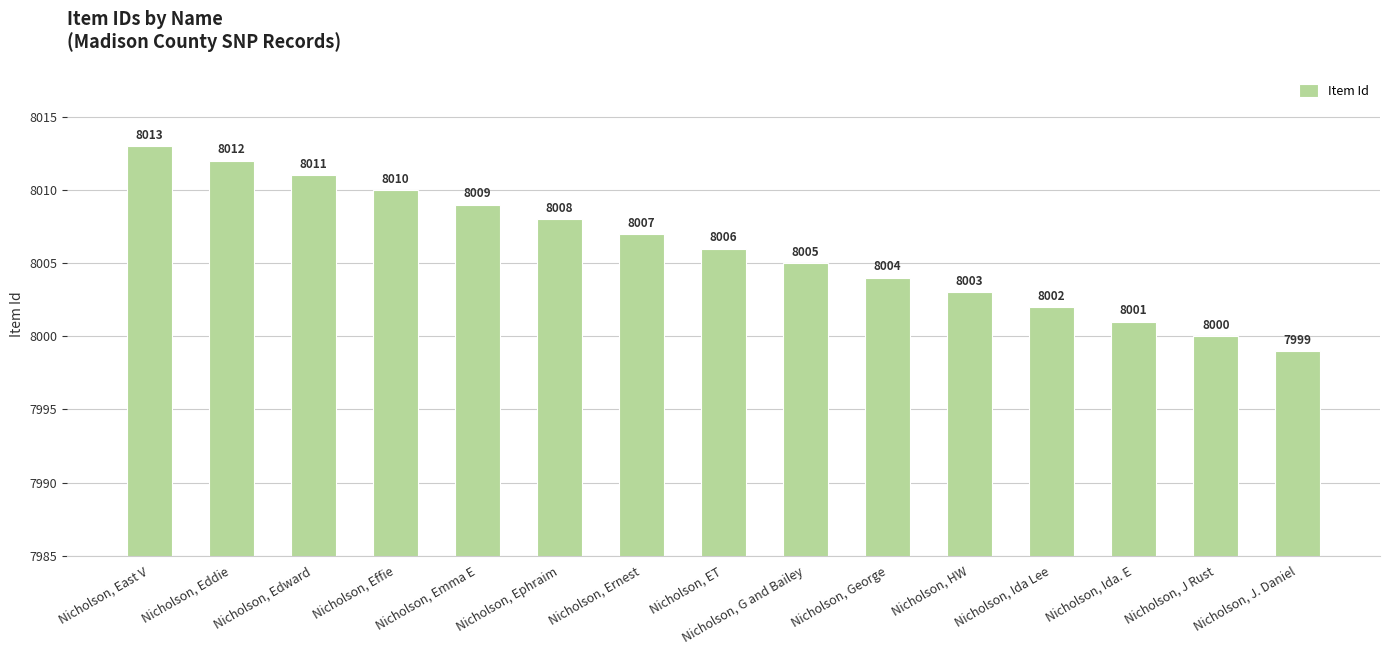

What is the difference between the second highest and minimum values?

13